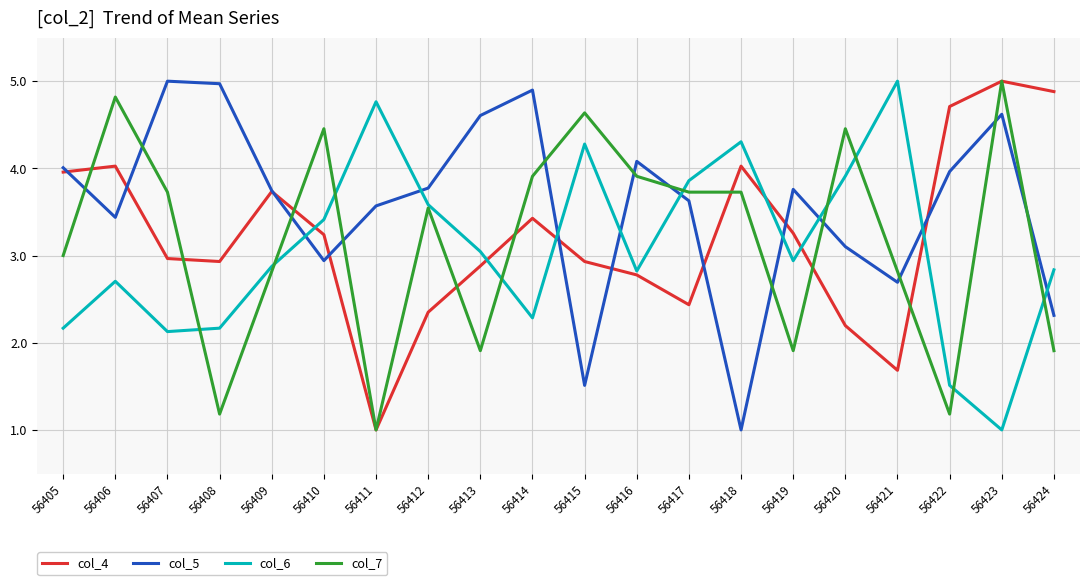

At which category does col_6 reach its first local peak?

56406